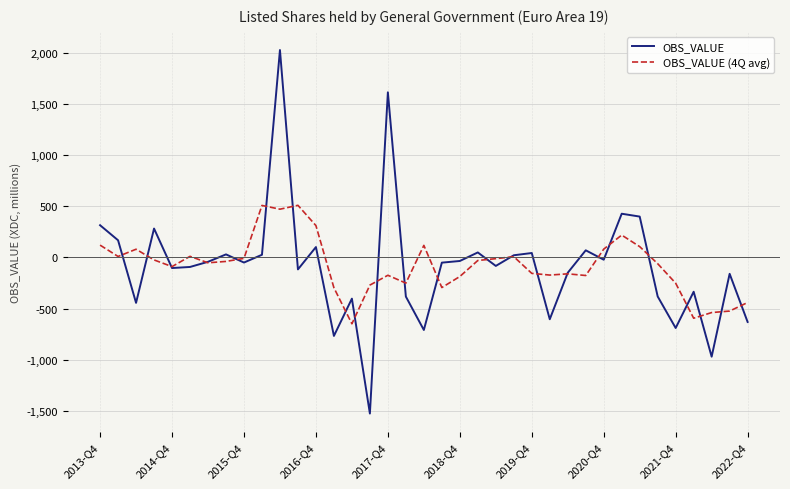

Rank the series by their maximum value, from lowest to highest.

OBS_VALUE (4Q avg), OBS_VALUE